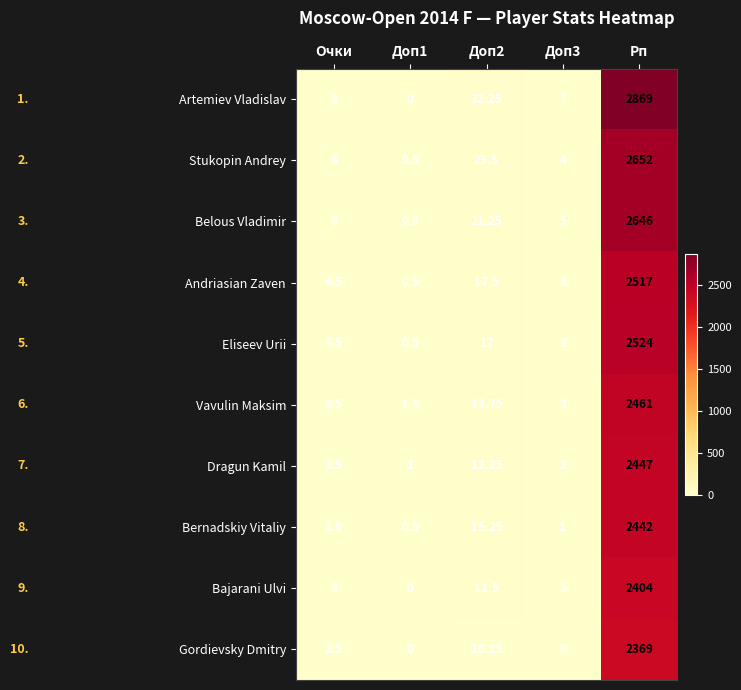

Which series has the widest spread of values?

Artemiev Vladislav